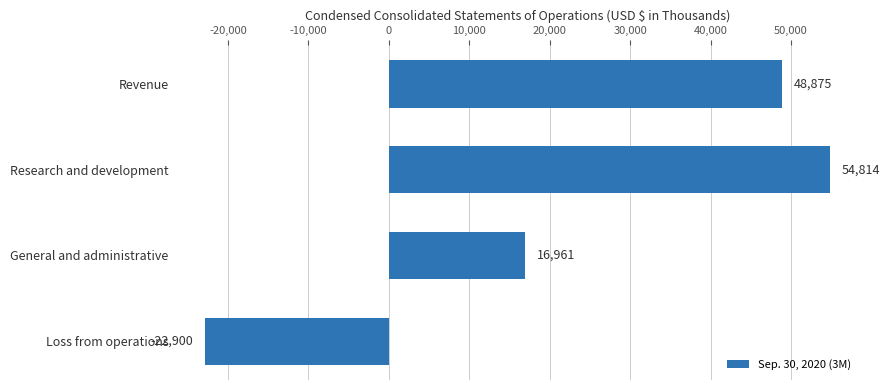

List the labels in order of value, largest first.

Research and development, Revenue, General and administrative, Loss from operations